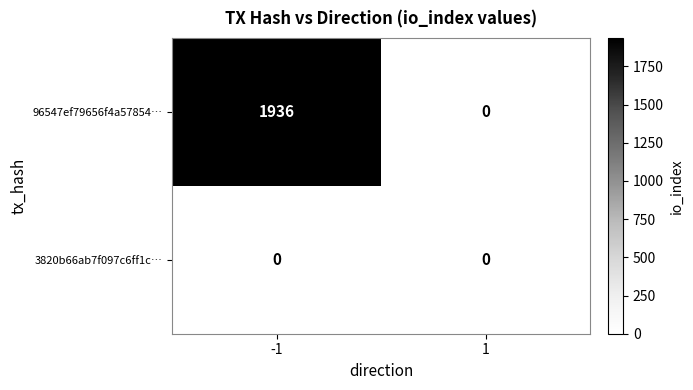

The 3820b66ab7f097c6ff1c… series shows 0 at 1. True or false?

True